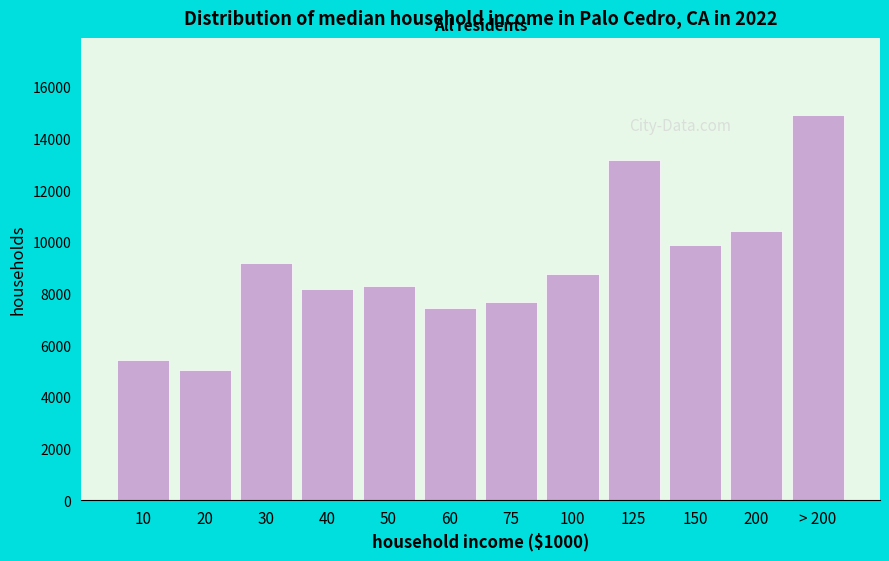

Reading left to right, extract all data points from this chart.

10=5438	20=5039	30=9177	40=8175	50=8287	60=7435	75=7664	100=8757	125=13149	150=9881	200=10404	> 200=14907